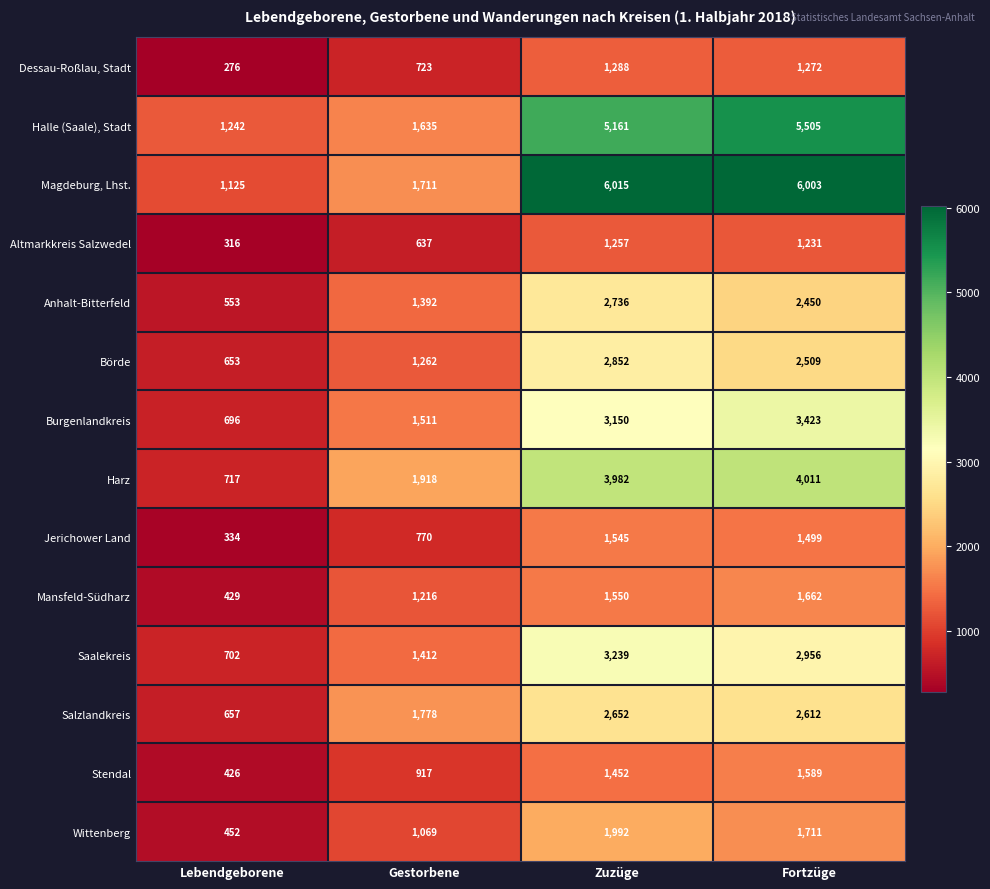

The value of Saalekreis at Fortzüge is 2956. True or false?

True